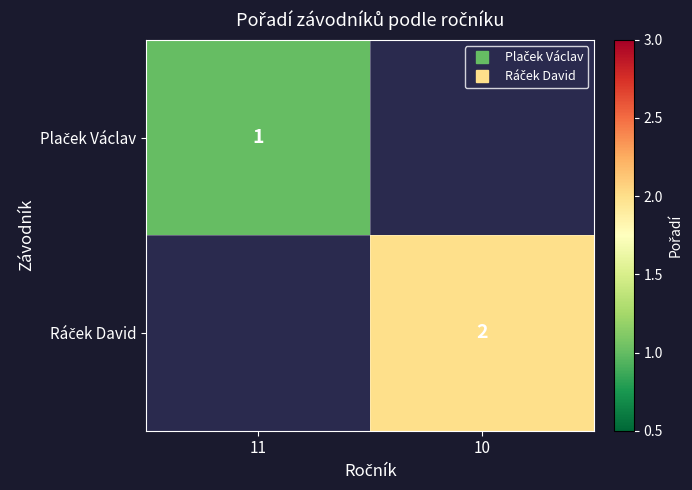

What is the maximum value for Plaček Václav?

1.0